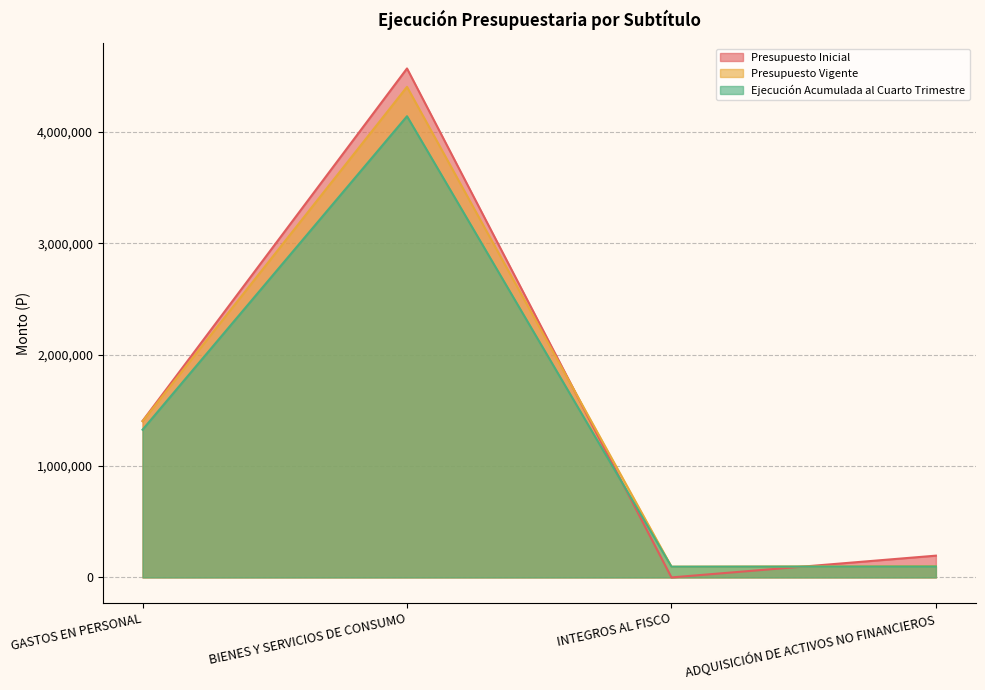

True or false: Presupuesto Vigente has more than 0 points higher than both neighbors.

True